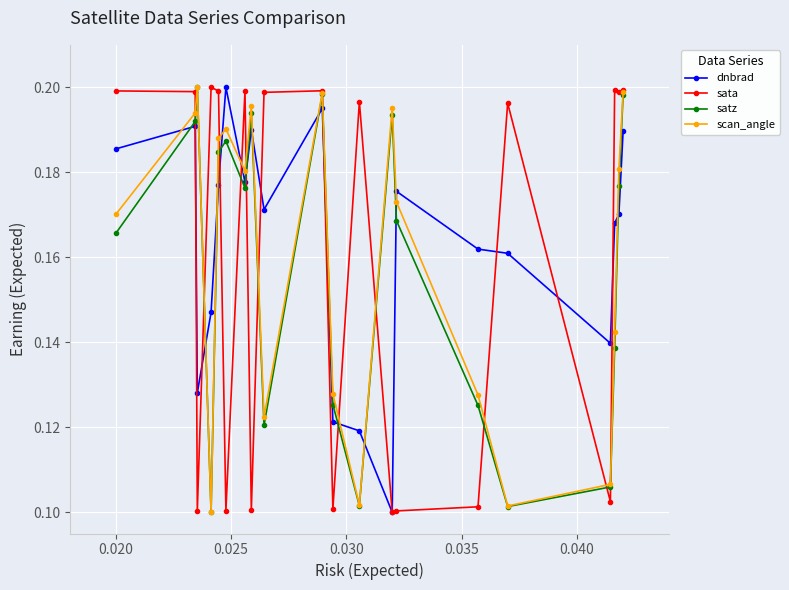

Count the number of categories in the chart.

20